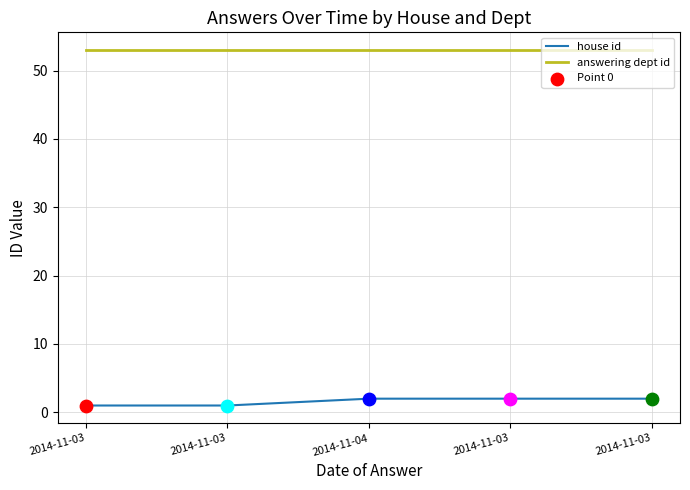

Does the chart have visible grid lines?

Yes